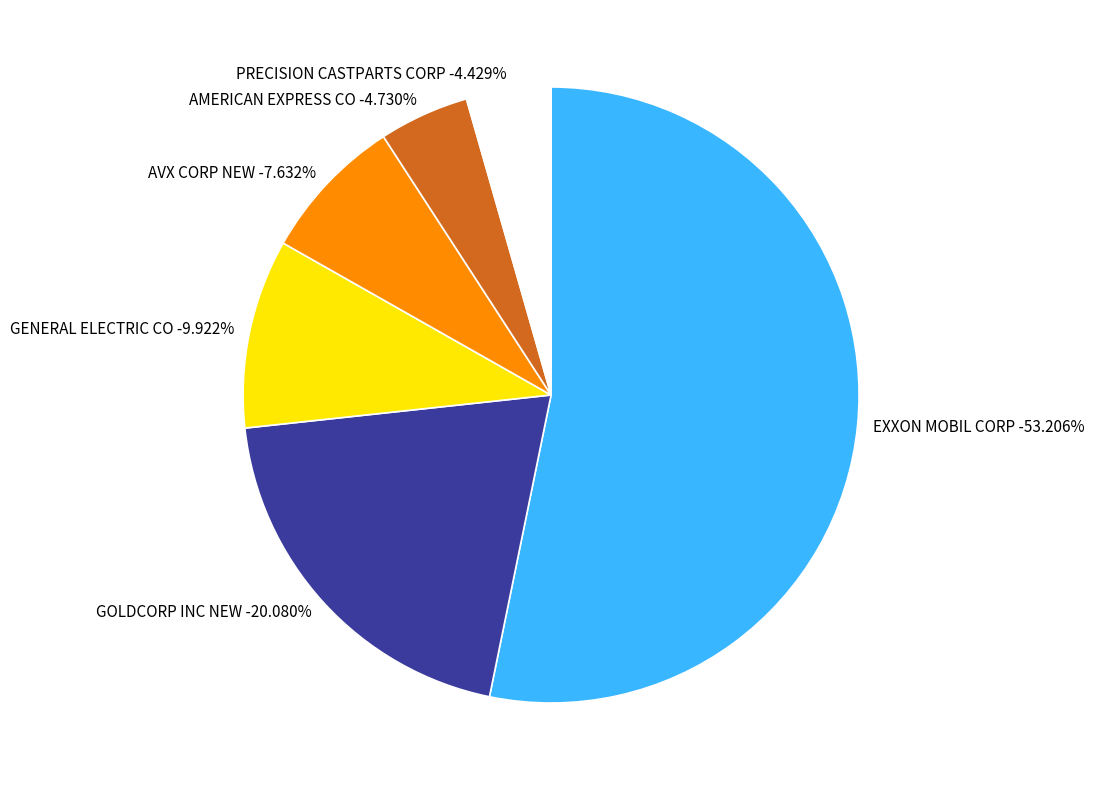

True or false: AMERICAN EXPRESS CO accounts for 5% of the total.

True